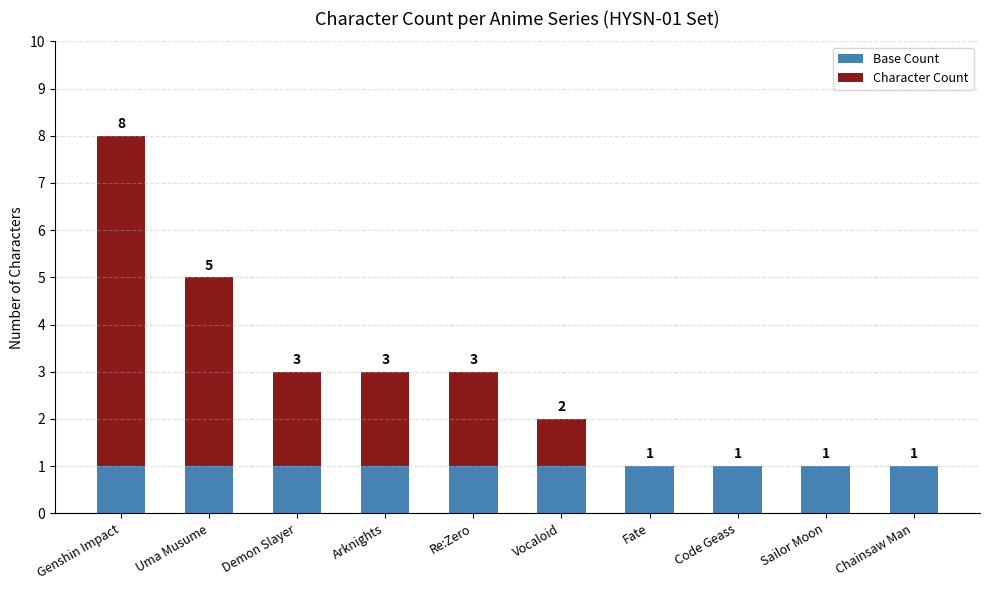

True or false: Base Count has a value of 1 at Uma Musume.

True